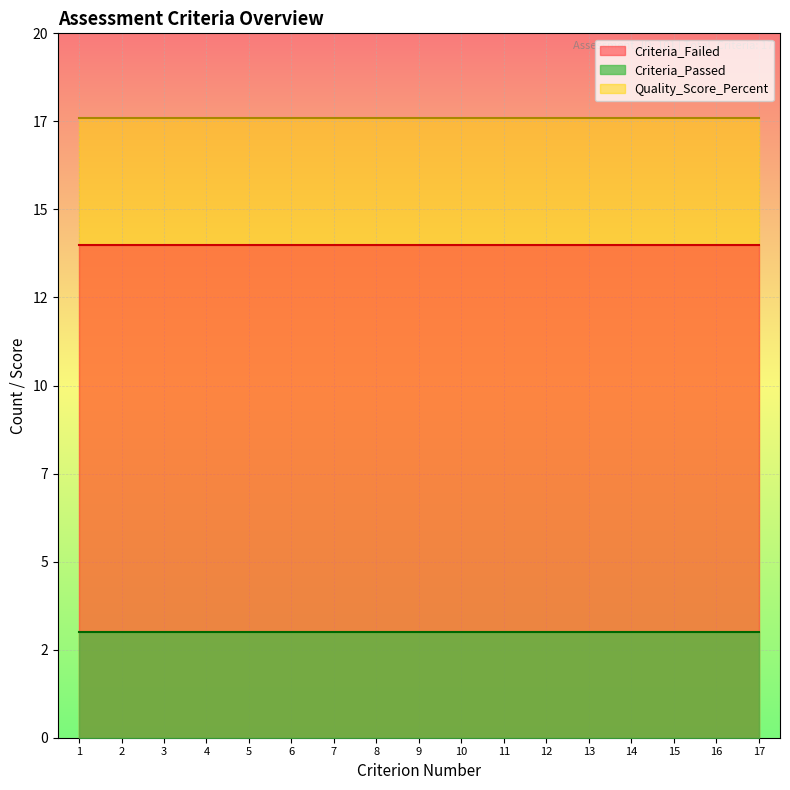

What is the average value of the Criteria_Failed series?

14.0